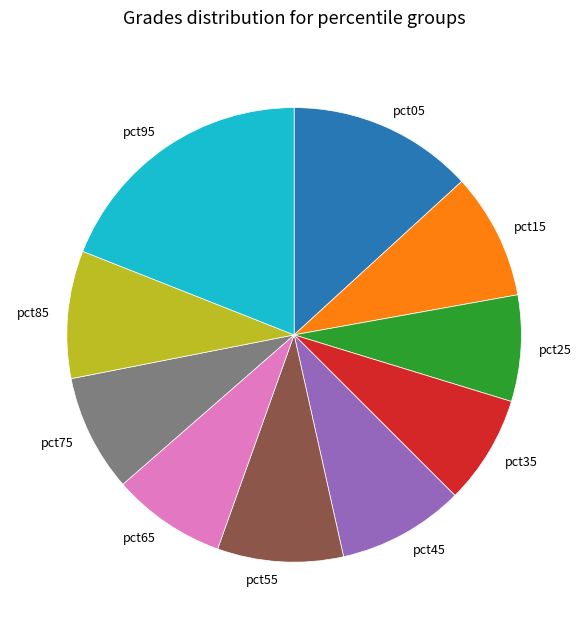

How many slices are in this pie chart?

10